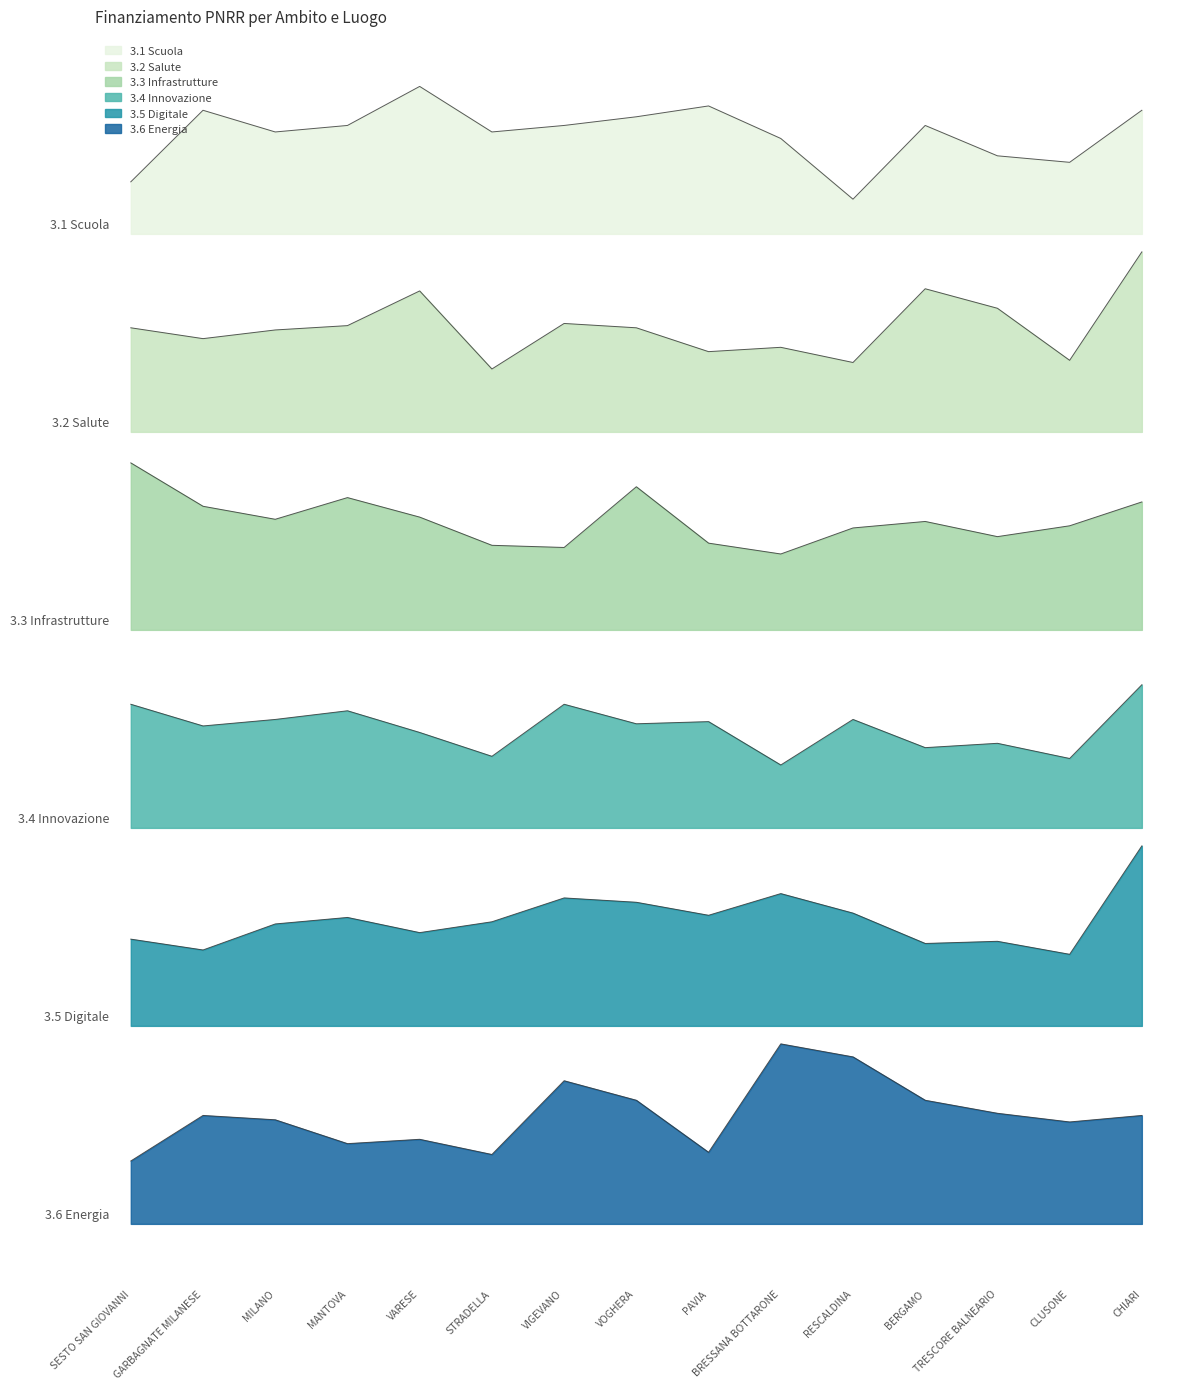

What is the value of the 3.2 Salute point at the 13th from the left?

1573039.2